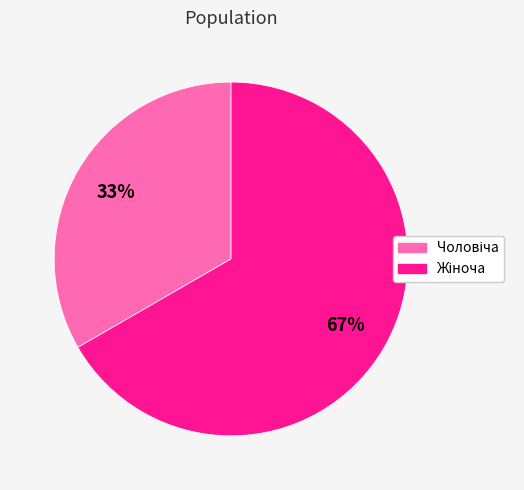

Is there a majority slice in this chart?

Yes